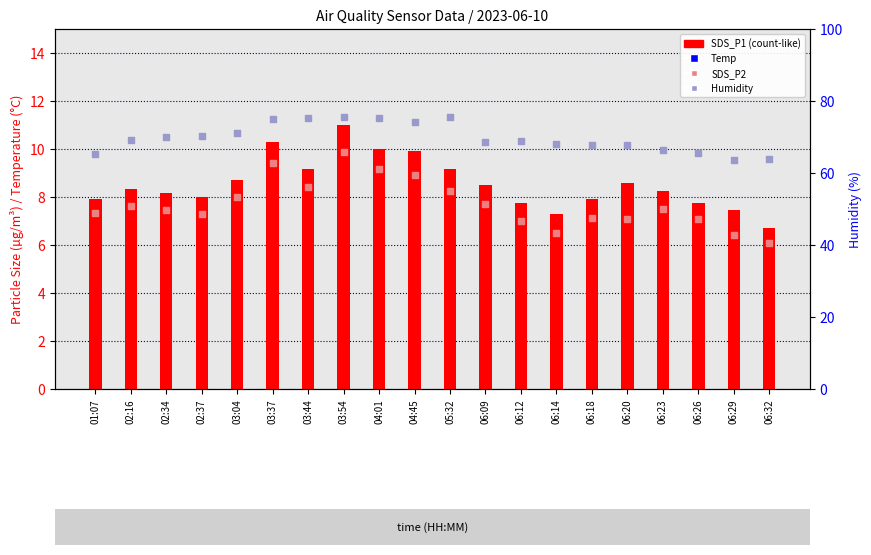

Which series has the widest spread of Y values?

Humidity